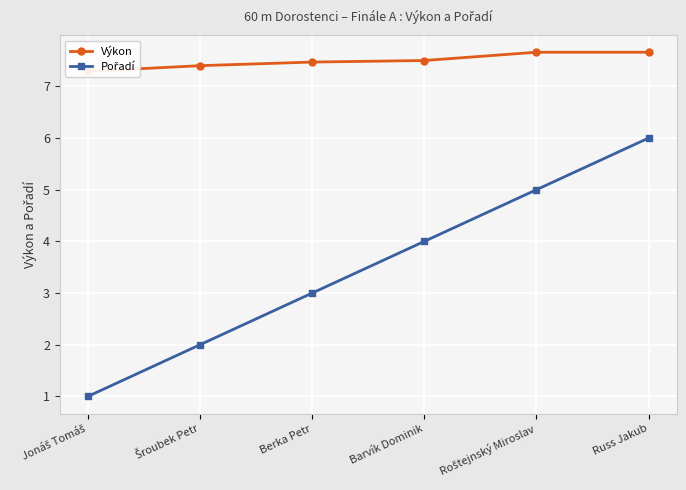

True or false: Výkon has more than 0 interior local peaks.

False